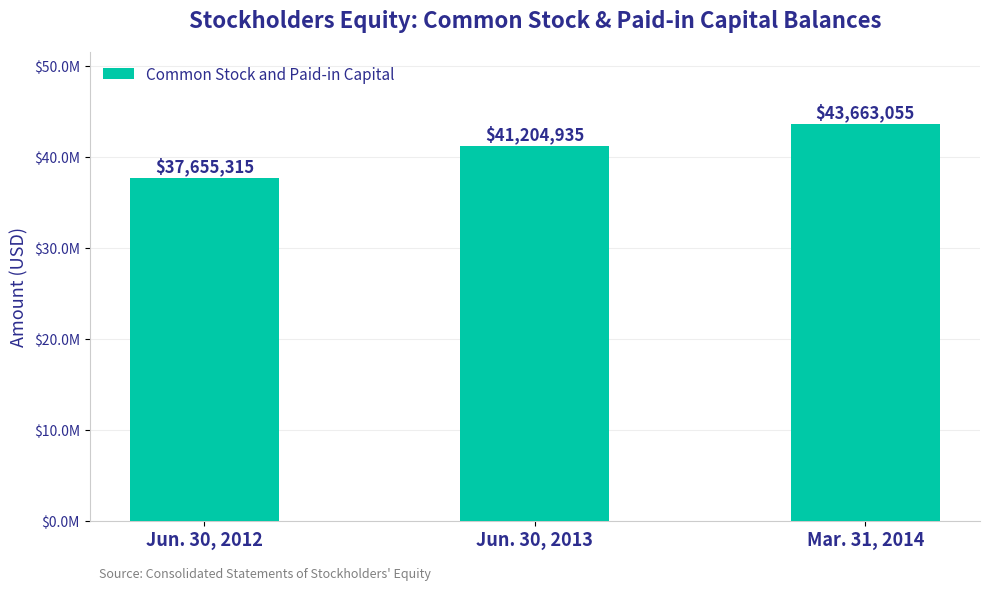

Count the values in the range 37655315 to 43663055.

3